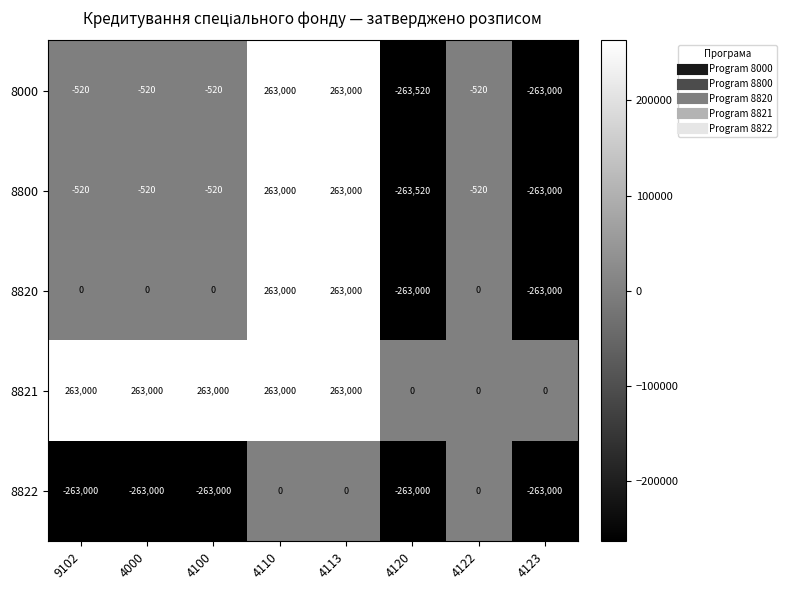

What is the sum of all 8800 values?

-2600